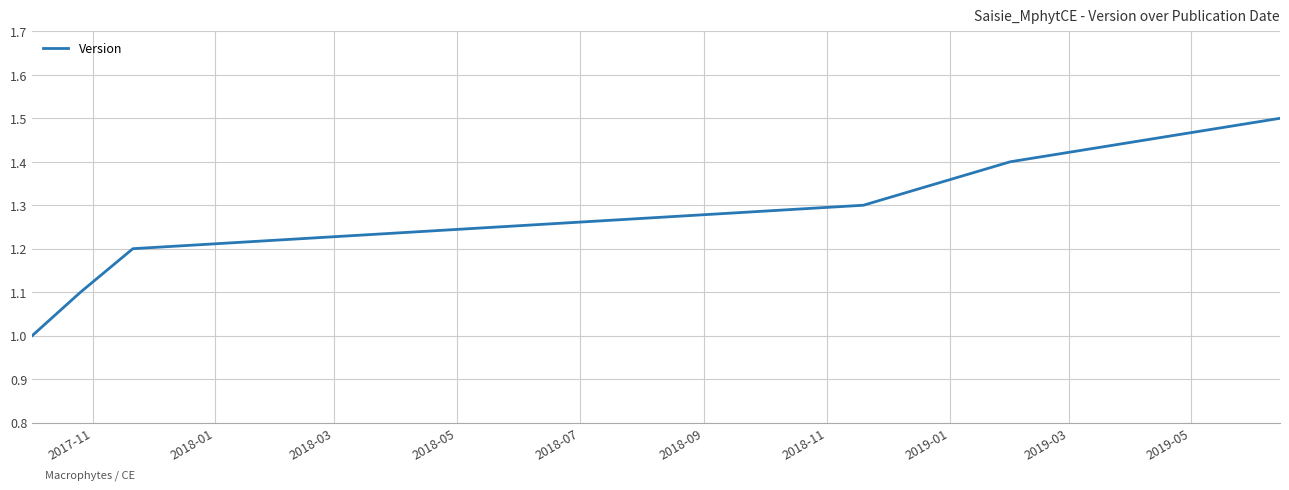

What is the maximum value shown in the chart?

1.5